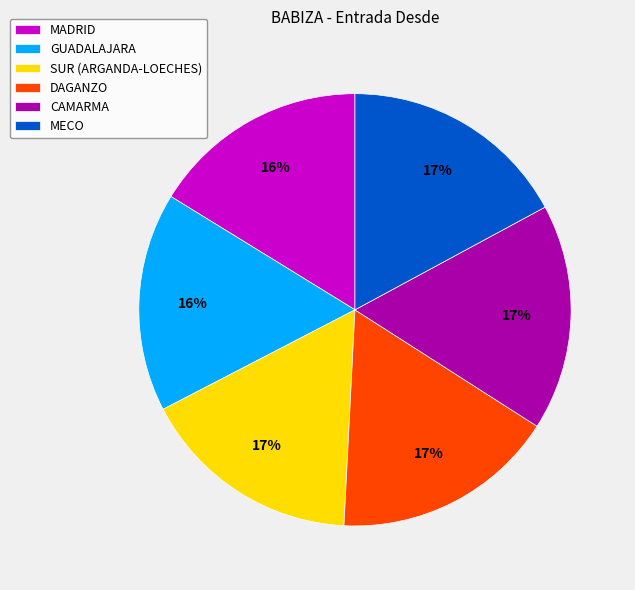

Is there any slice that represents more than half of the pie?

No